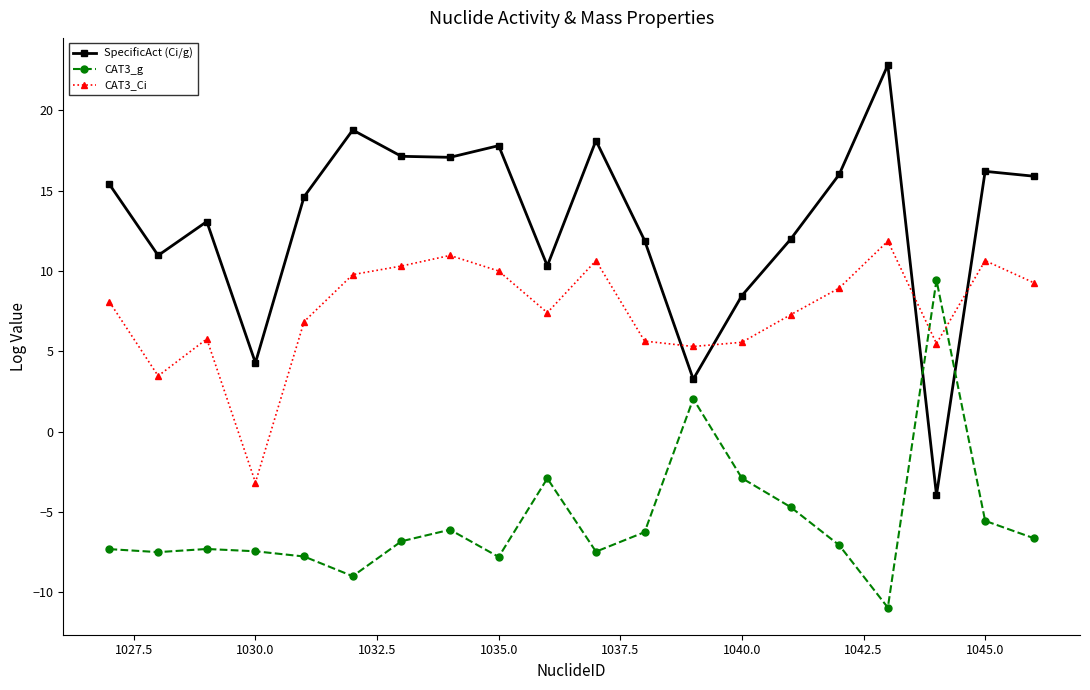

How many intersections are there between SpecificAct (Ci/g) and CAT3_g?

2